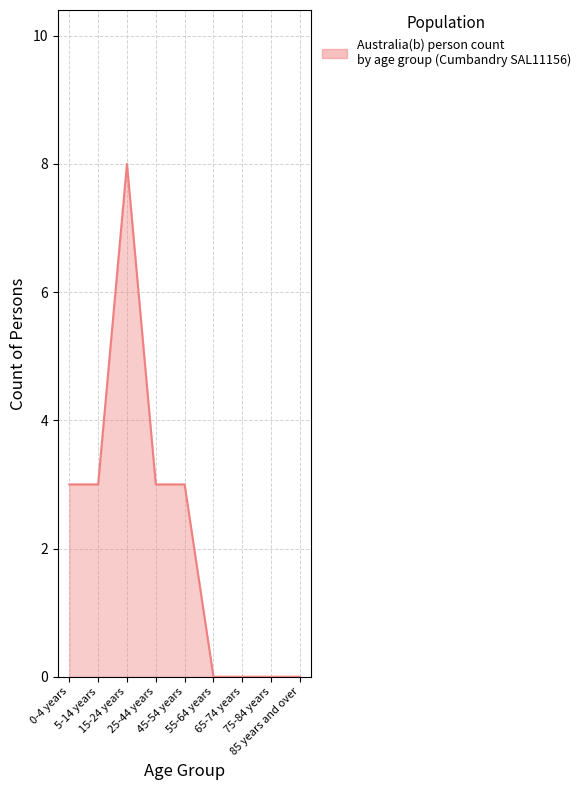

What is the maximum value shown in the chart?

8